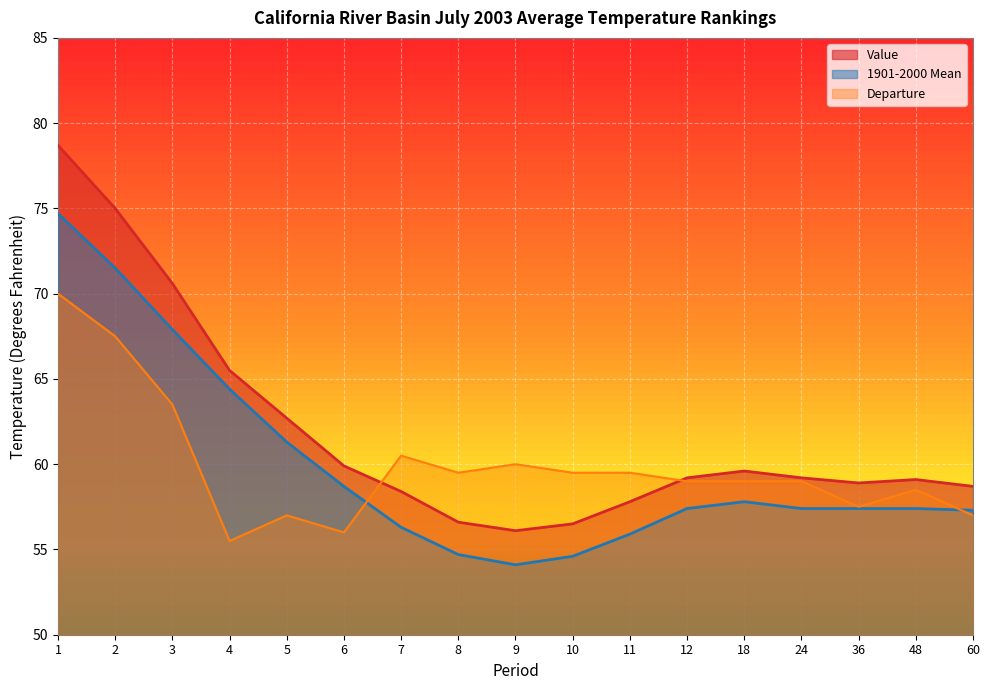

What are all the series names shown in the legend?

Value, 1901-2000 Mean, Departure